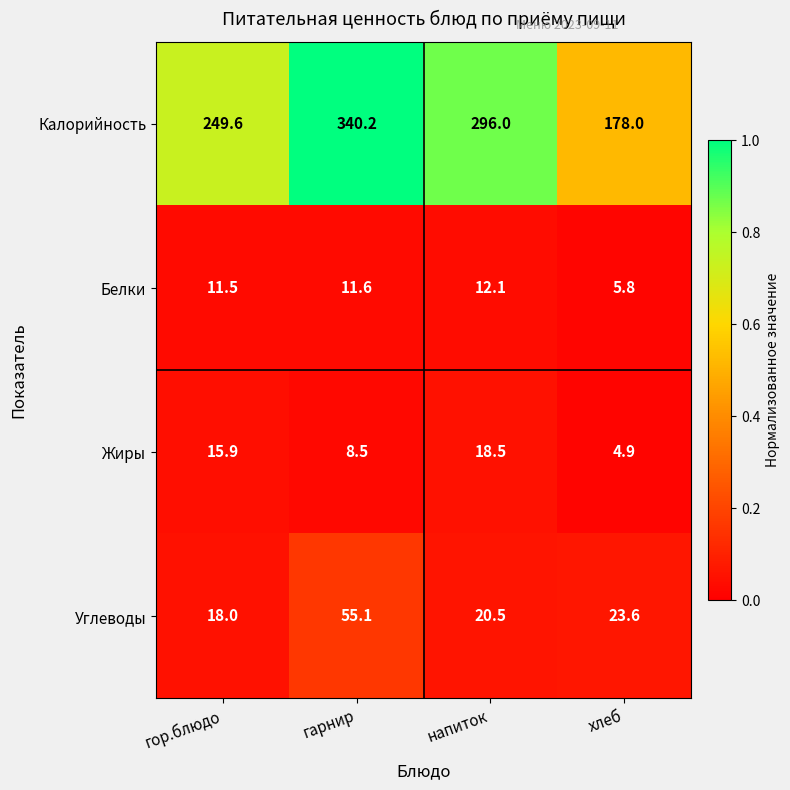

Rank the categories by Белки value from lowest to highest.

хлеб, гор.блюдо, гарнир, напиток